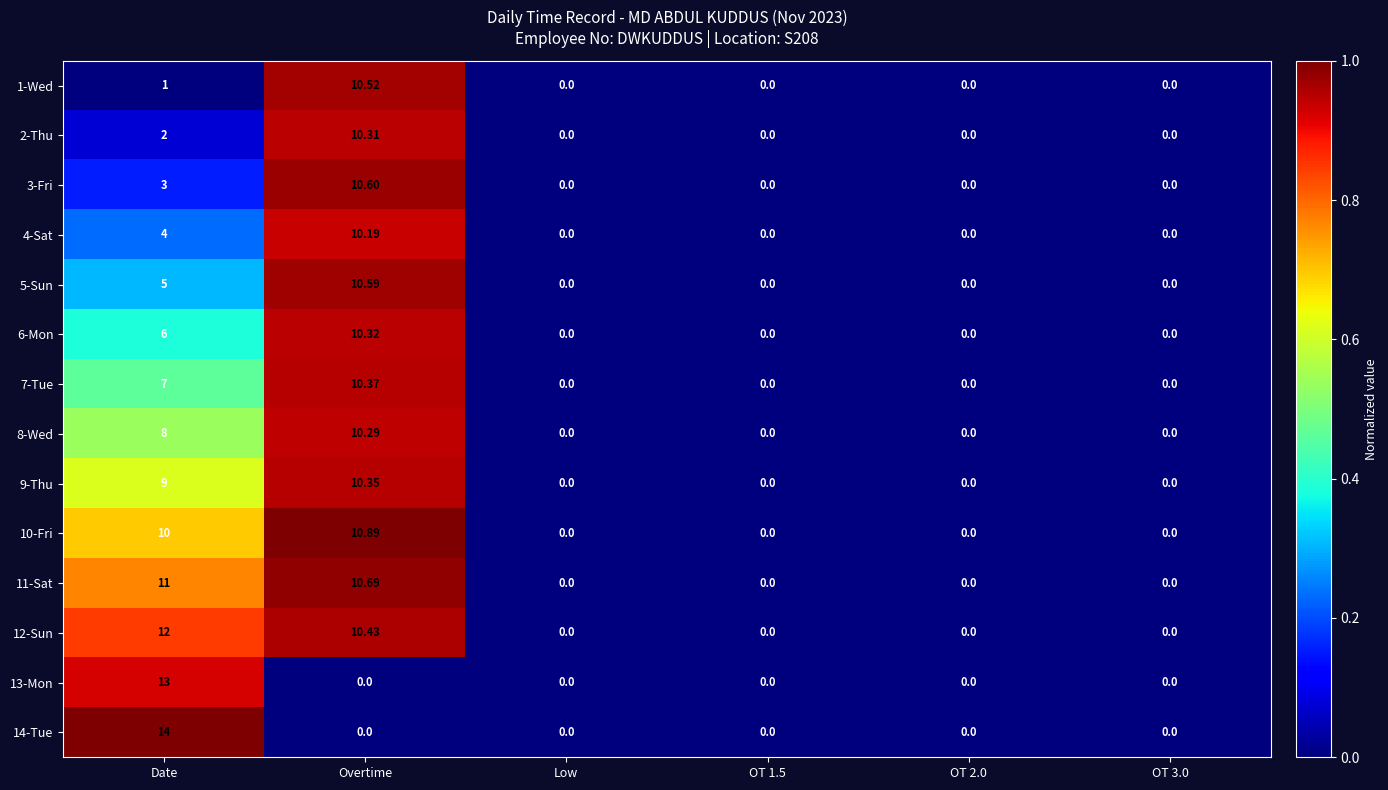

Which series has the widest spread of values?

14-Tue